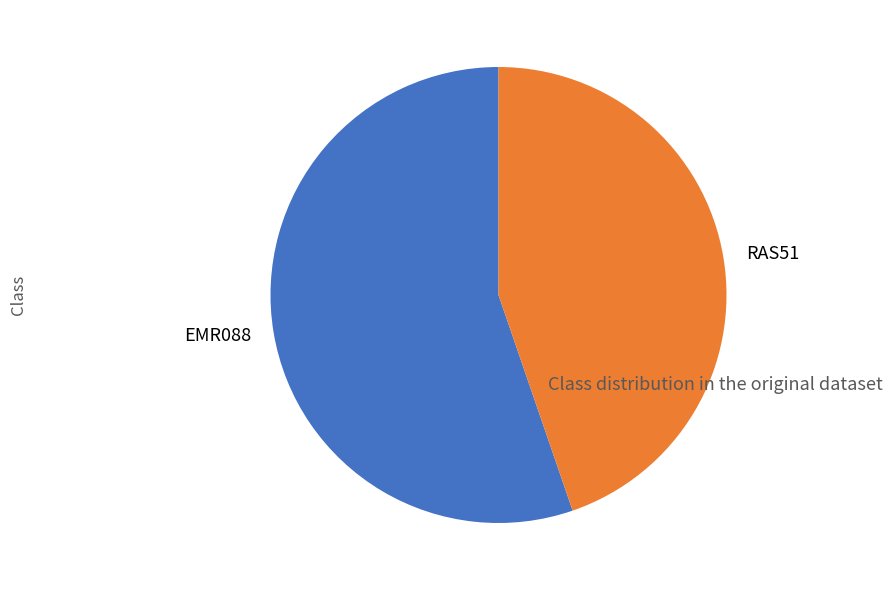

What is the ratio of the value at RAS51 to the value at EMR088?

0.8